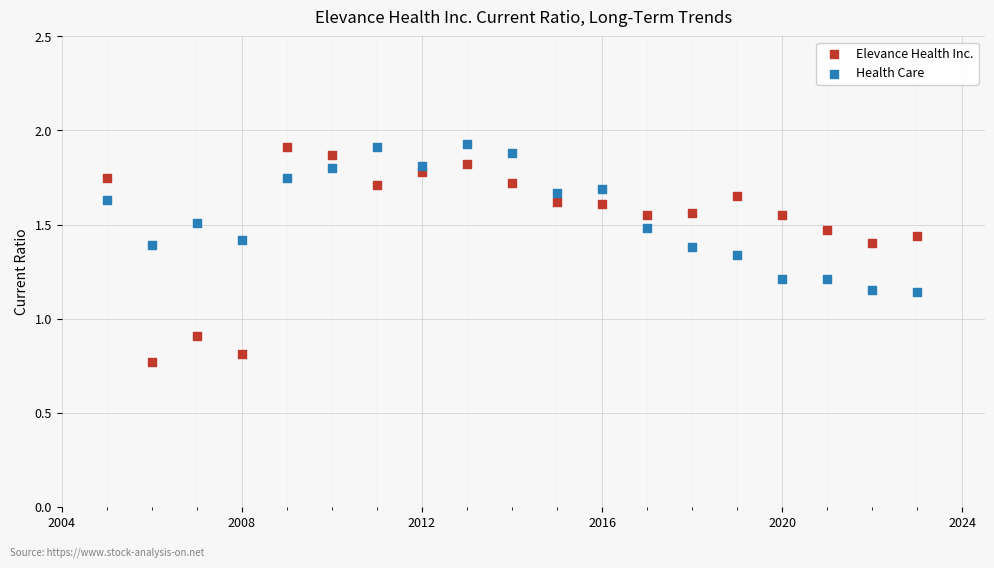

Which series has the largest Y range (max minus min)?

Elevance Health Inc.